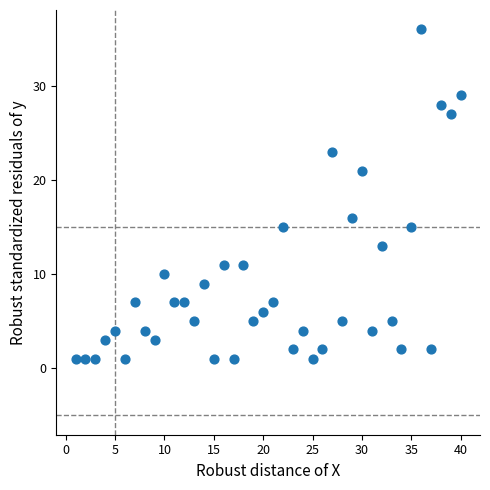

What is the range of Y values (max minus min)?

35